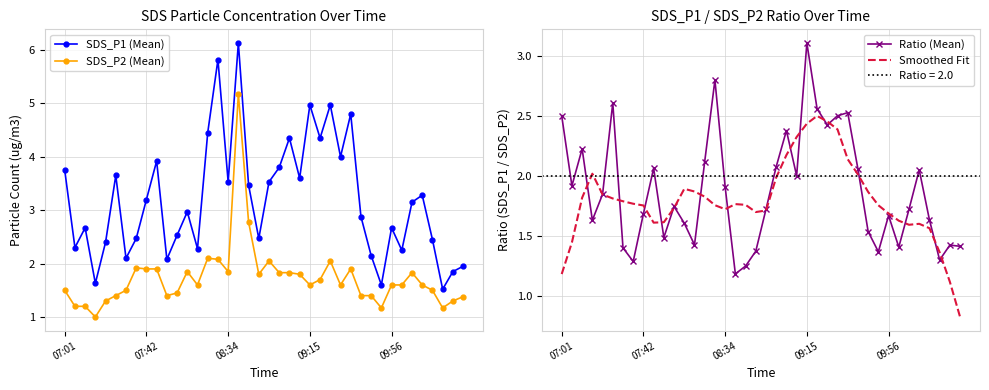

True or false: SDS_P1 (Mean) has more than 0 points higher than both neighbors.

True